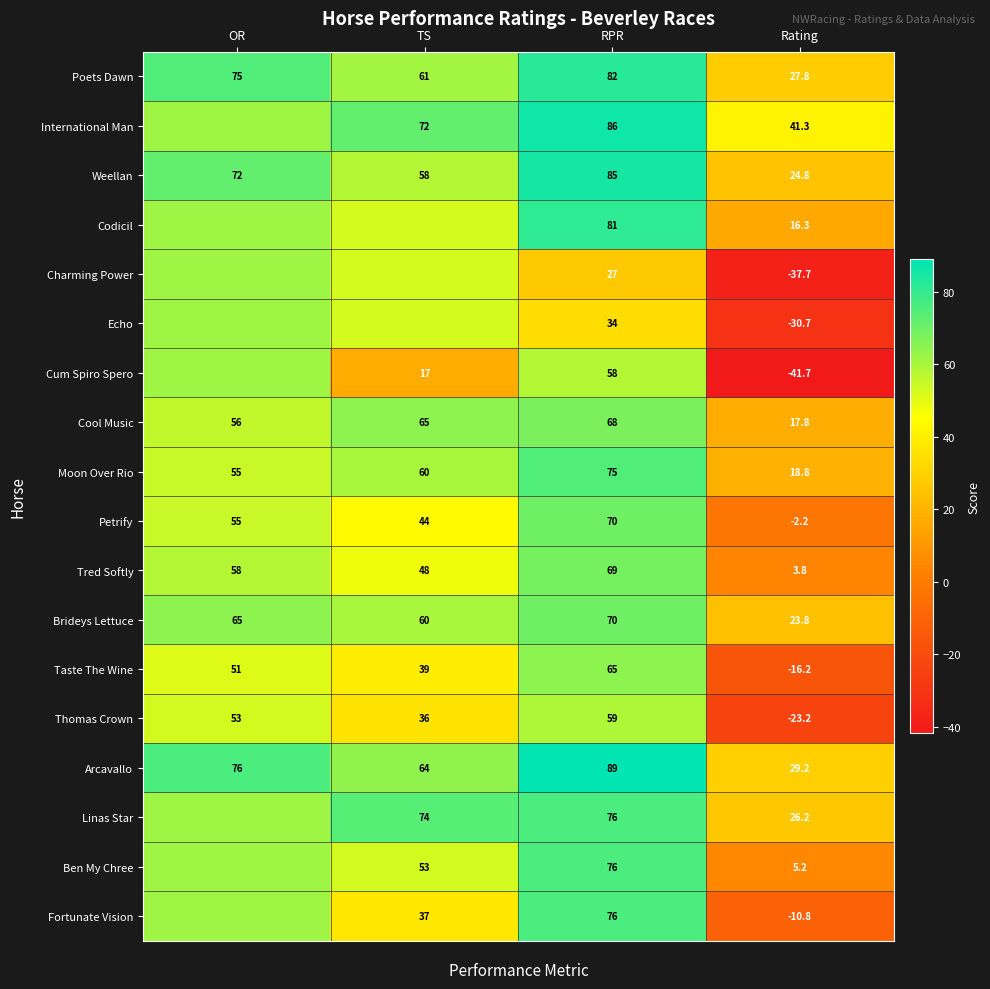

Which category has the lowest value in the Weellan series?

Rating